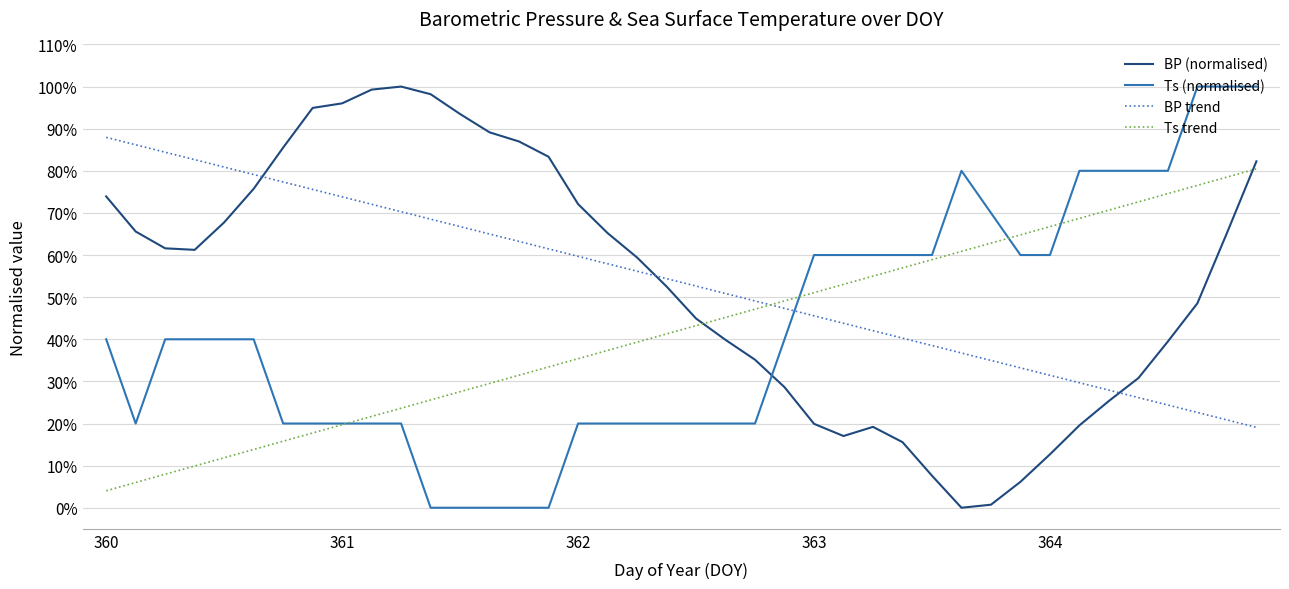

What are all the series names shown in the legend?

BP (normalised), Ts (normalised), BP trend, Ts trend